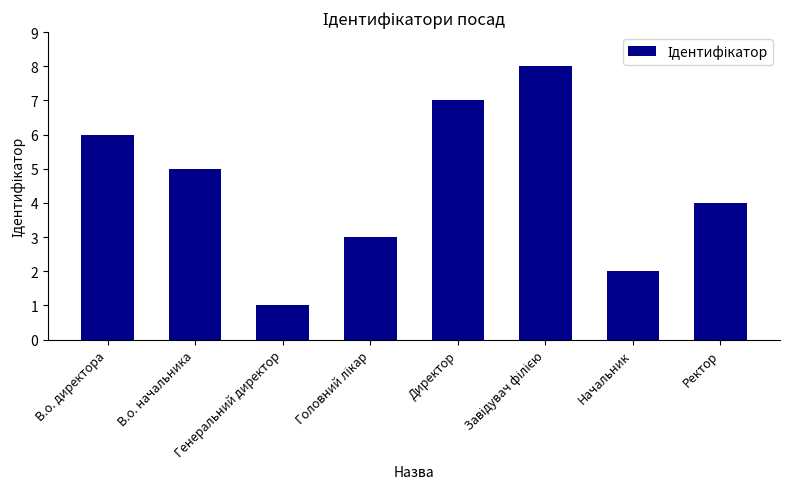

How many bars are there in total?

8